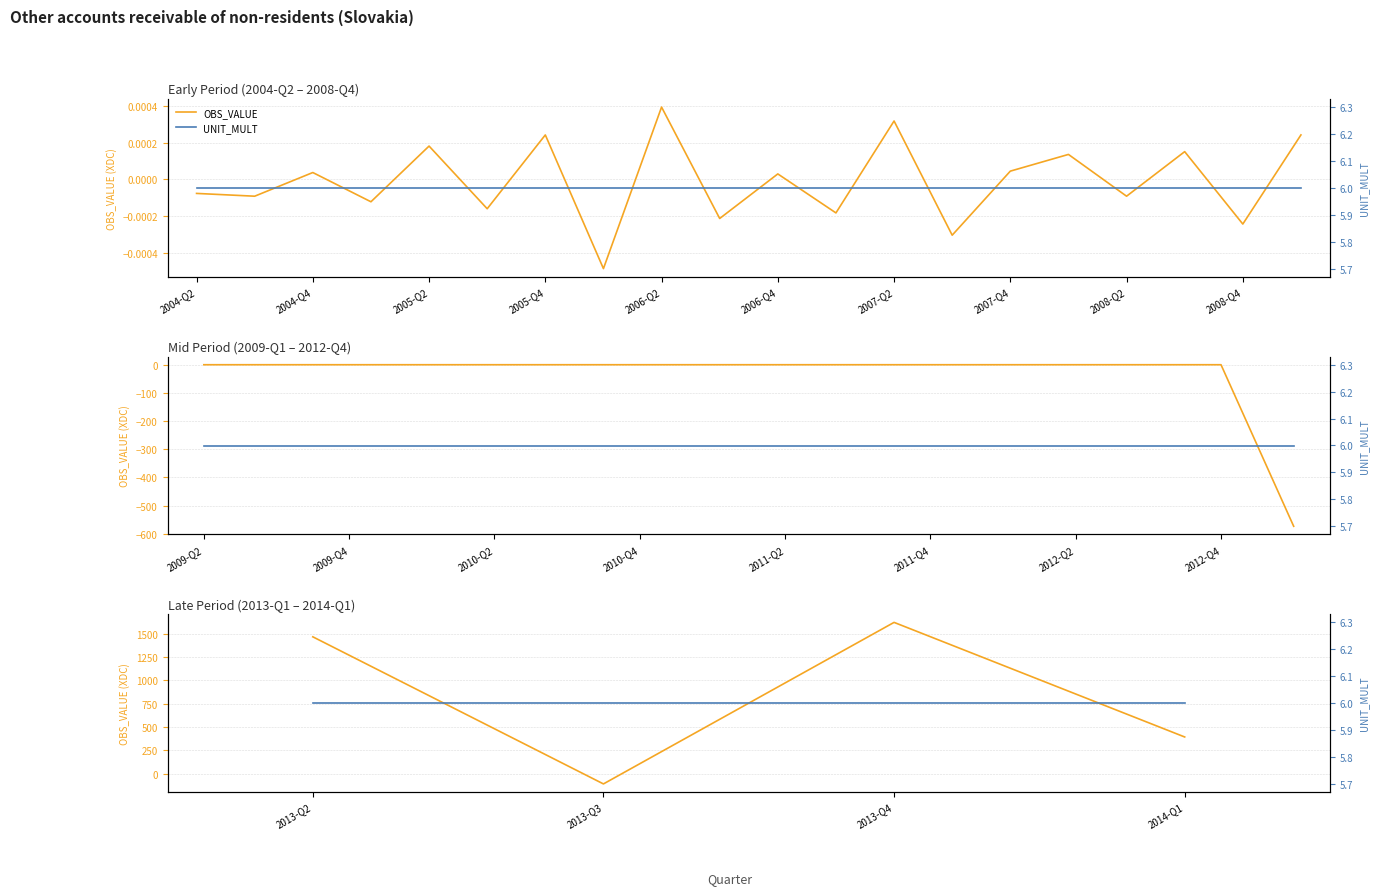

Is it true that OBS_VALUE equals -154.8 at 2013-Q3?

False